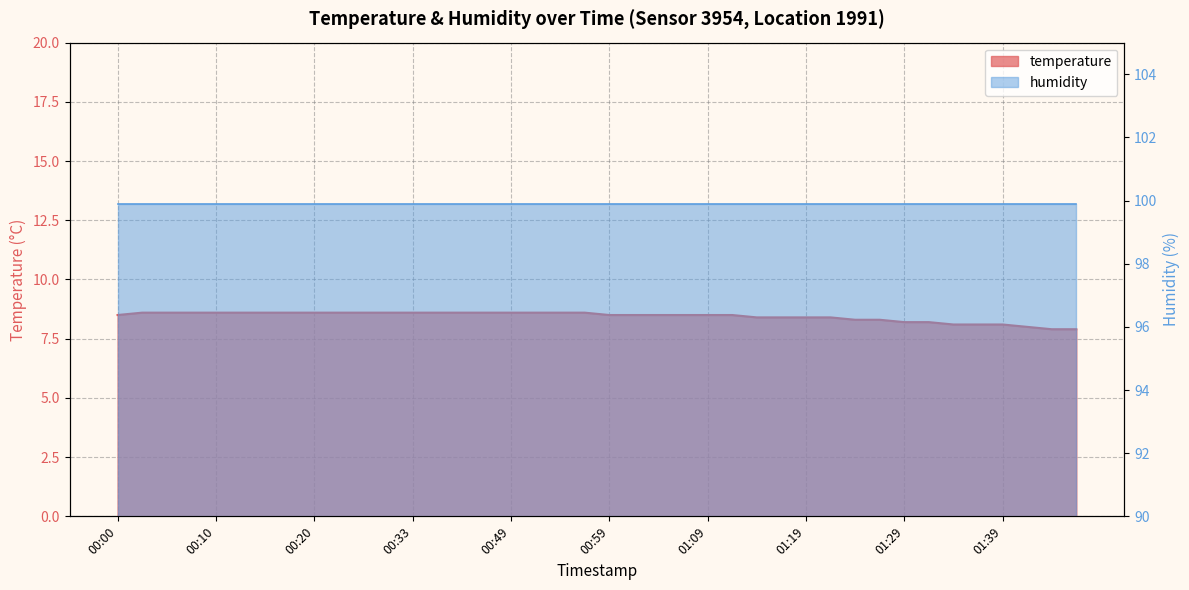

Count the number of values greater than 8.

37